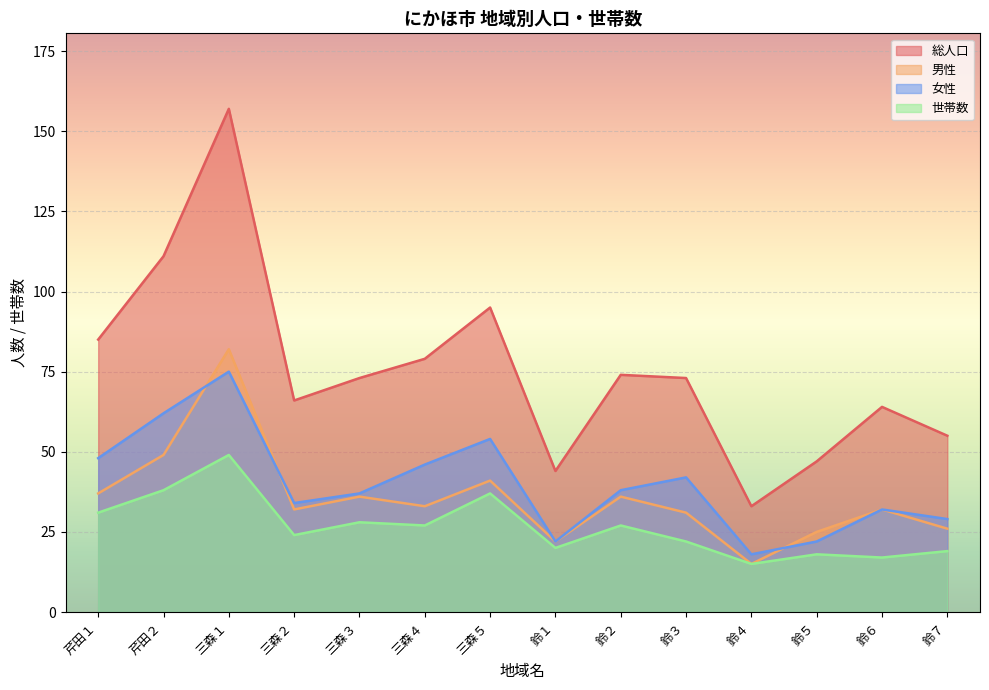

What is the difference between the second highest and second lowest values in the 世帯数 series?

21